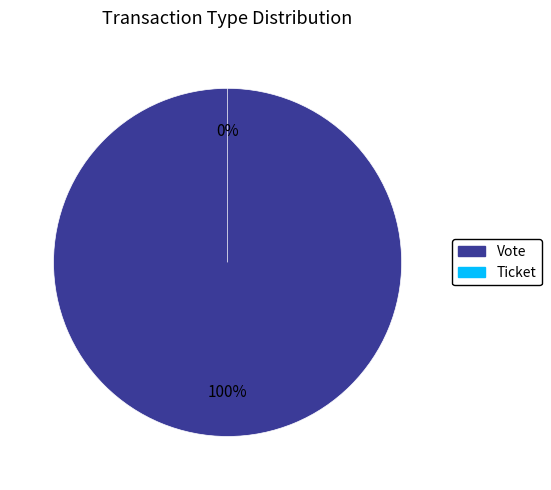

True or false: Vote accounts for 89% of the total.

False